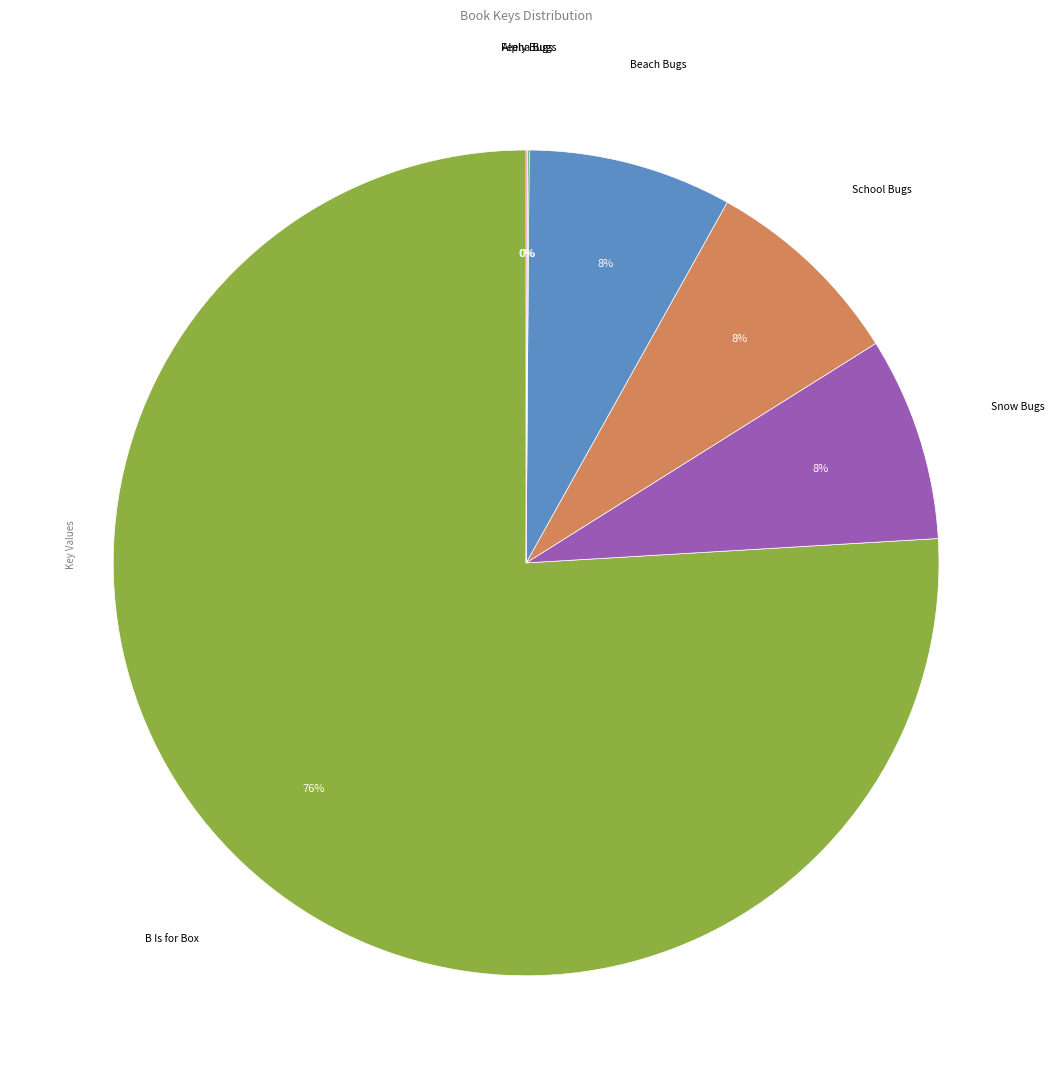

What percentage is the Snow Bugs slice, to the nearest percent?

8%